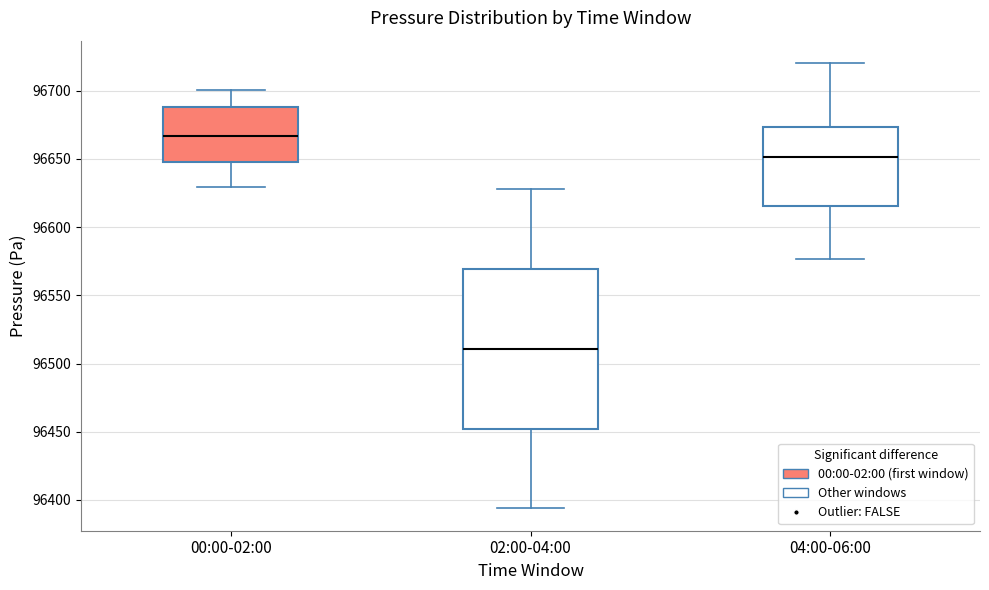

Reading left to right, transcribe this box plot: for each box, give where its median line is, the range the box spans, and where its two whiskers end, as read against the y-axis. The values are not printed on the chart, so give them approximately, as read against the axis.

00:00-02:00: median 96665, box 96645 to 96690, whiskers 96630 to 96700
02:00-04:00: median 96510, box 96450 to 96570, whiskers 96395 to 96630
04:00-06:00: median 96650, box 96615 to 96675, whiskers 96575 to 96720